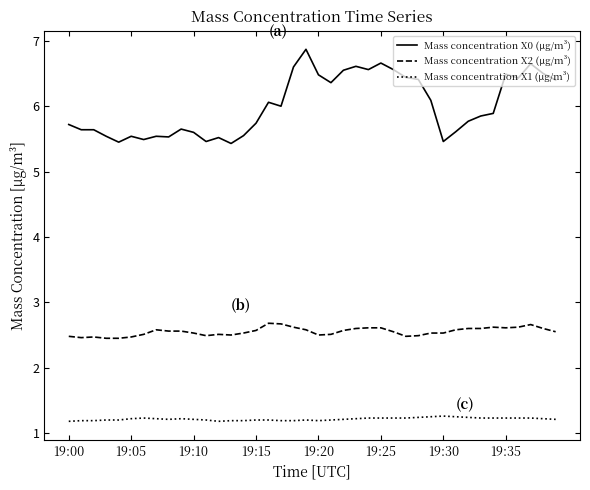

How many lines are shown in the chart?

3